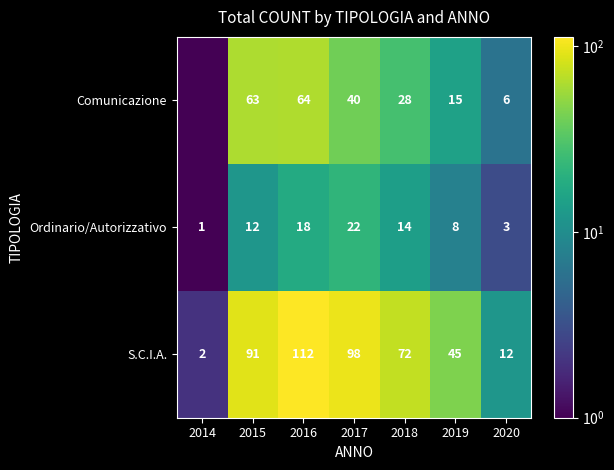

What is the difference between the maximum and minimum values in the S.C.I.A. series?

110.0